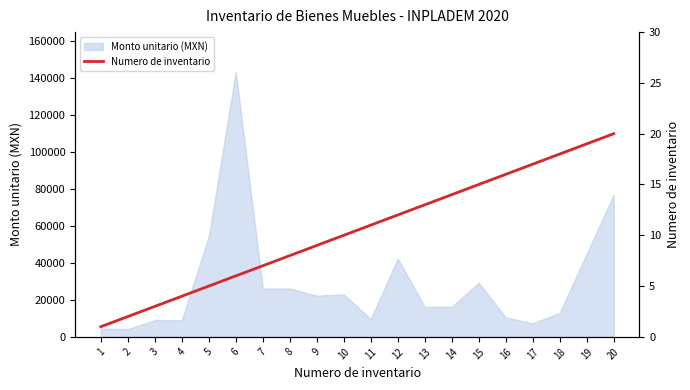

The value of Monto unitario (MXN) at 10 is 22968.0. True or false?

True